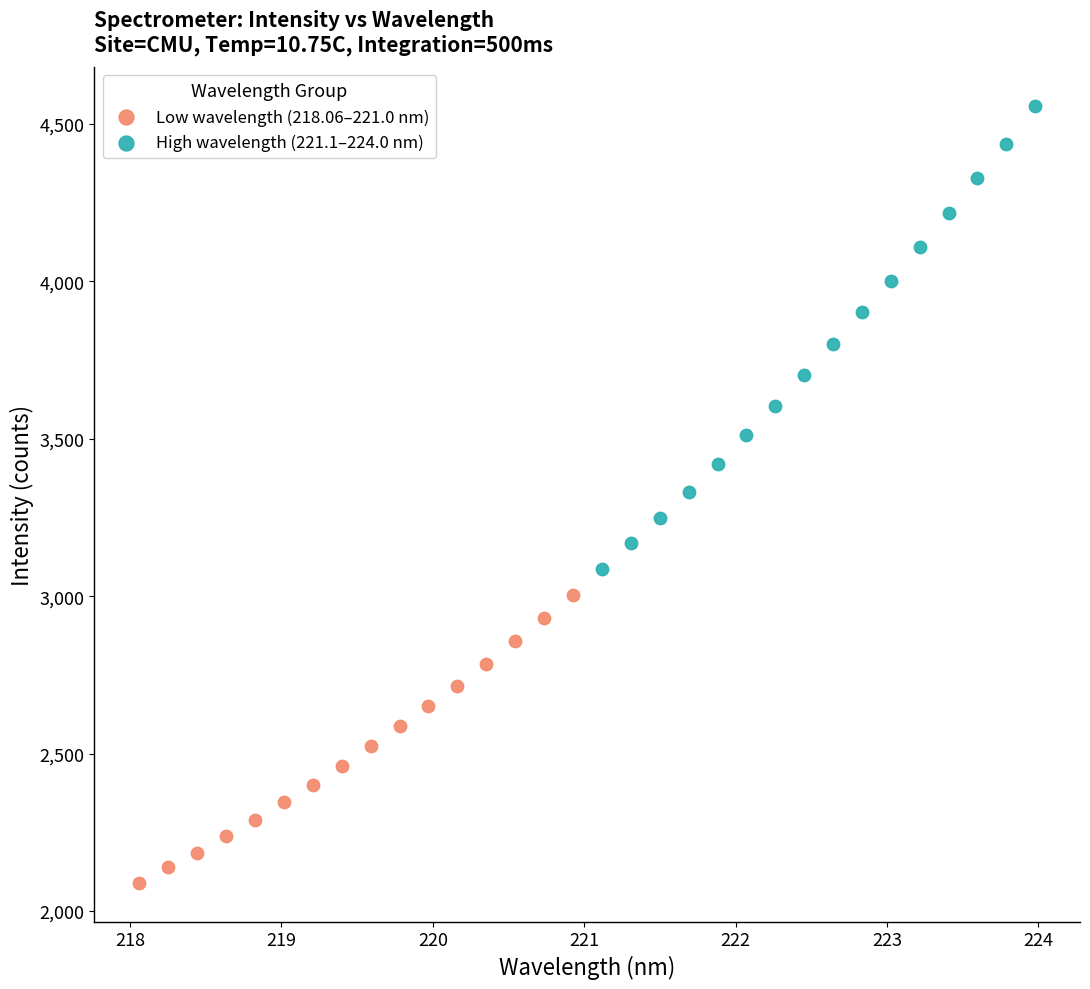

What are all the series names shown in the legend?

Low wavelength (218.06–221.0 nm), High wavelength (221.1–224.0 nm)